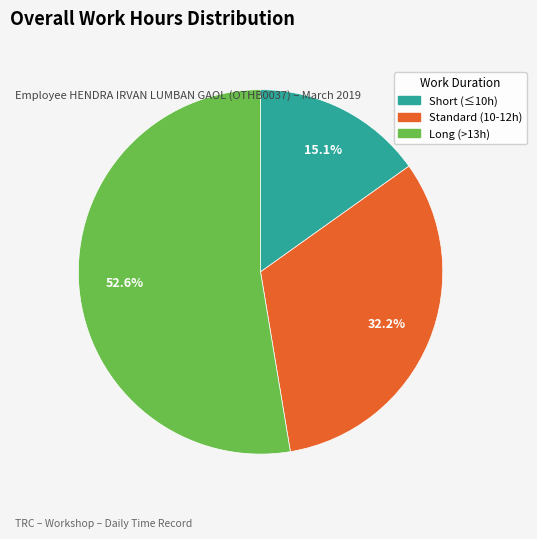

Is there a majority slice in this chart?

Yes